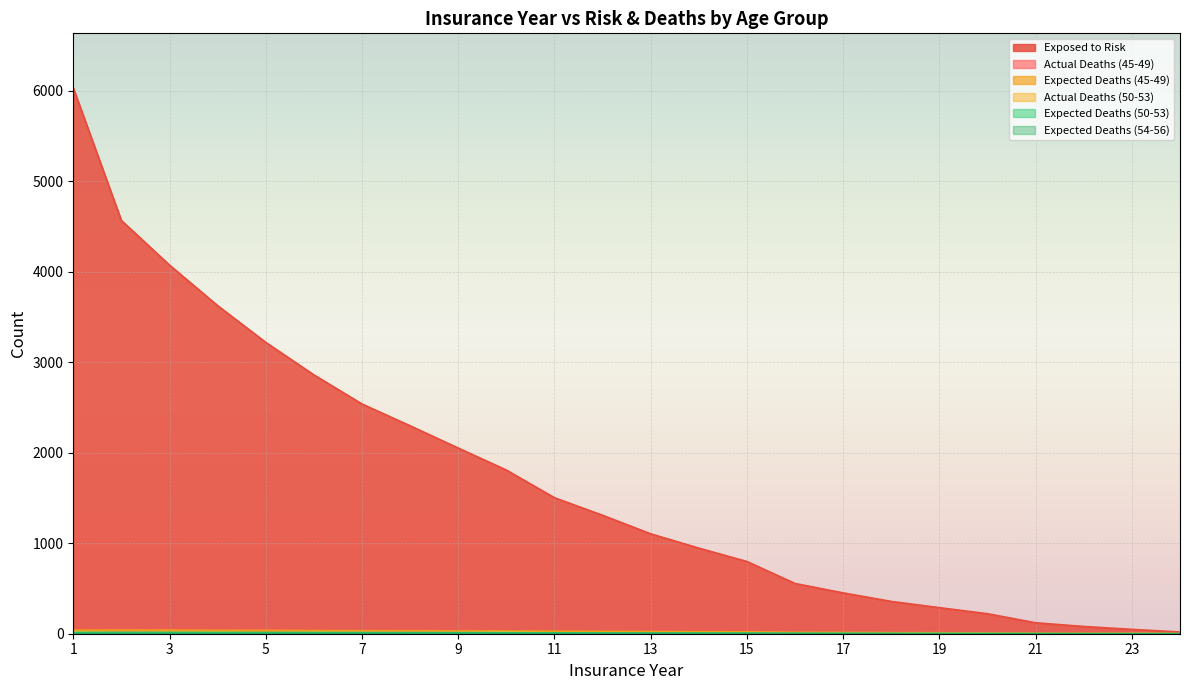

What is the sum of the Expected Deaths (50-53) values at 22 and 5?

14.9